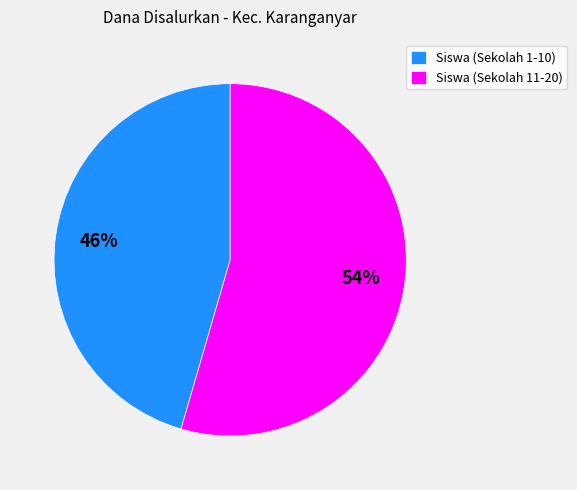

Rank the categories by value from lowest to highest.

Siswa (Sekolah 1-10), Siswa (Sekolah 11-20)